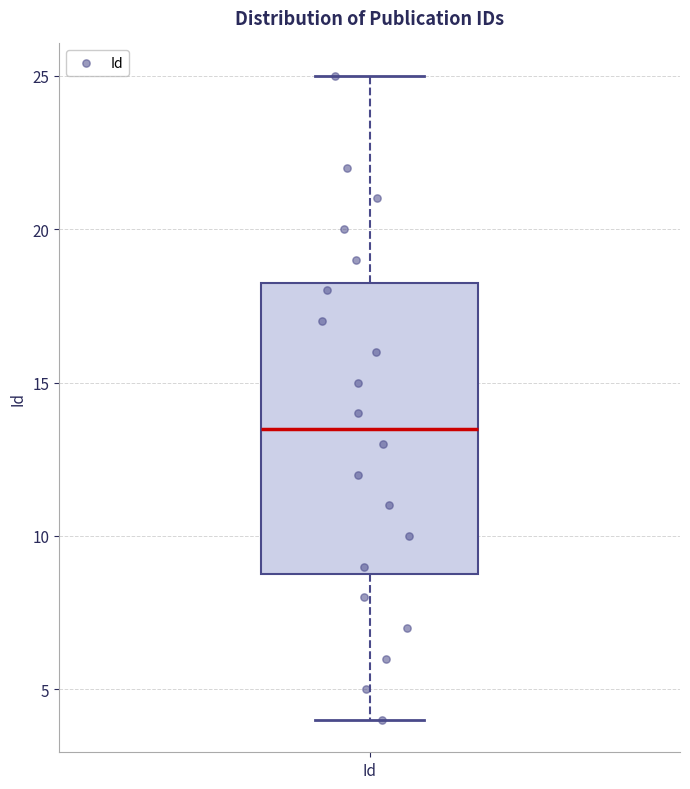

Read this box plot against the y-axis: the position of the median line, the range covered by the box, and the ends of both whiskers. The values are not printed on the chart, so give them approximately, as read against the axis.

median 13.5, box 9.0 to 18.5, whiskers 4.0 to 25.0